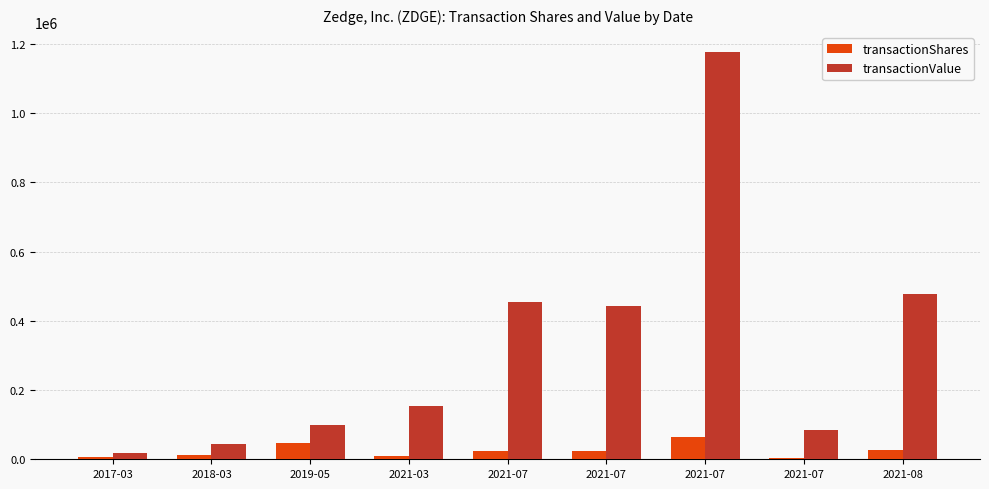

What is the sum of all transactionValue values?

2948732